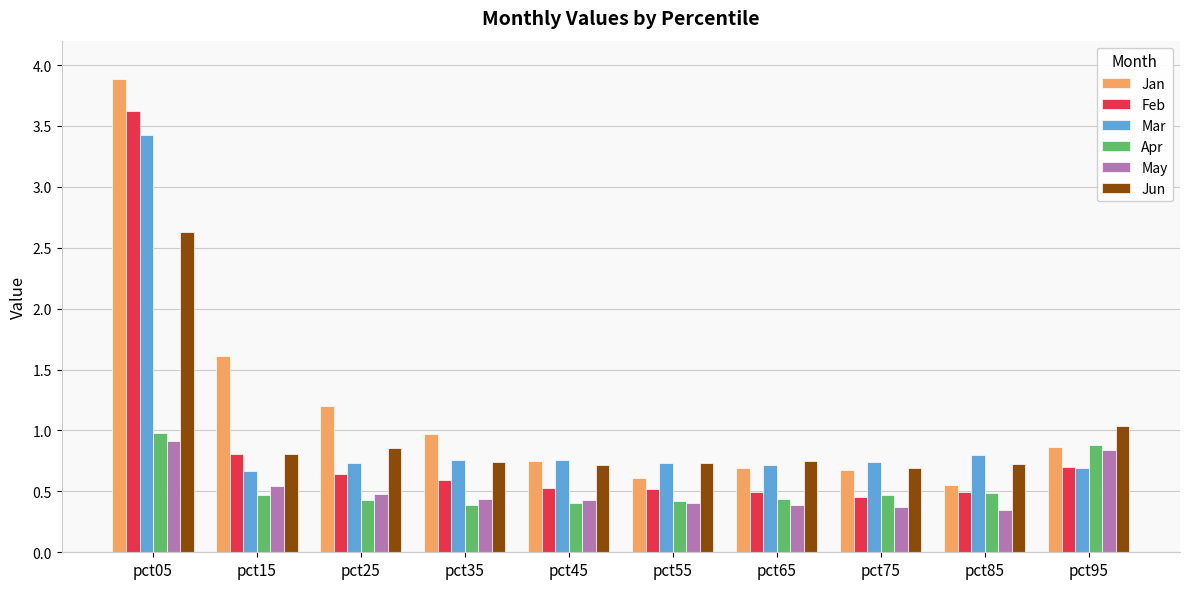

Is it true that Mar equals 1.1 at pct75?

False